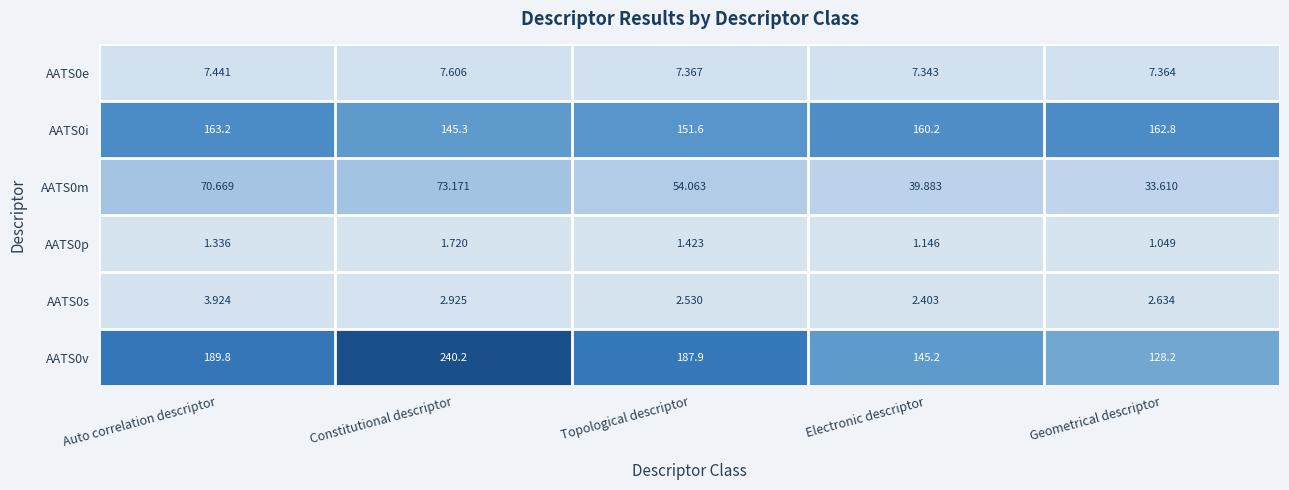

At which label does AATS0m first exceed 54?

Auto correlation descriptor